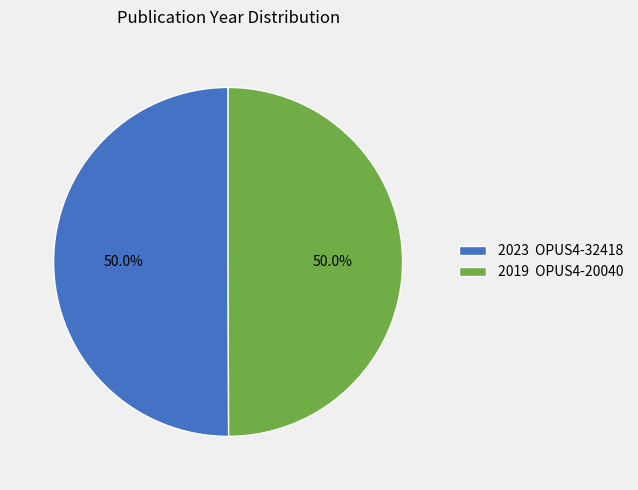

What is the ratio of the value at 2019 OPUS4-20040 to the value at 2023 OPUS4-32418?

1.0